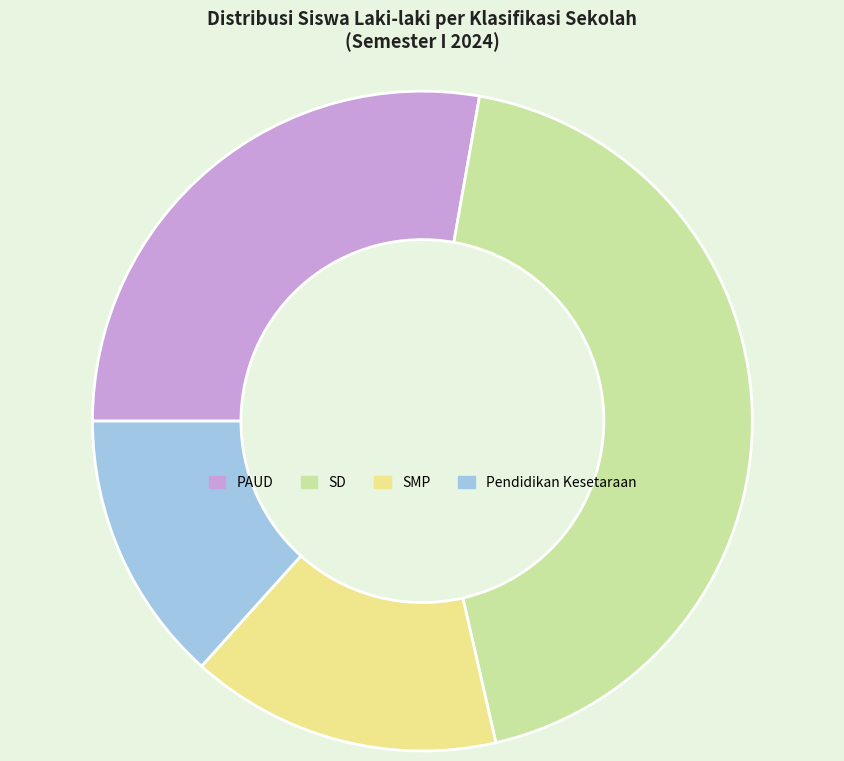

How many segments does this pie chart have?

4